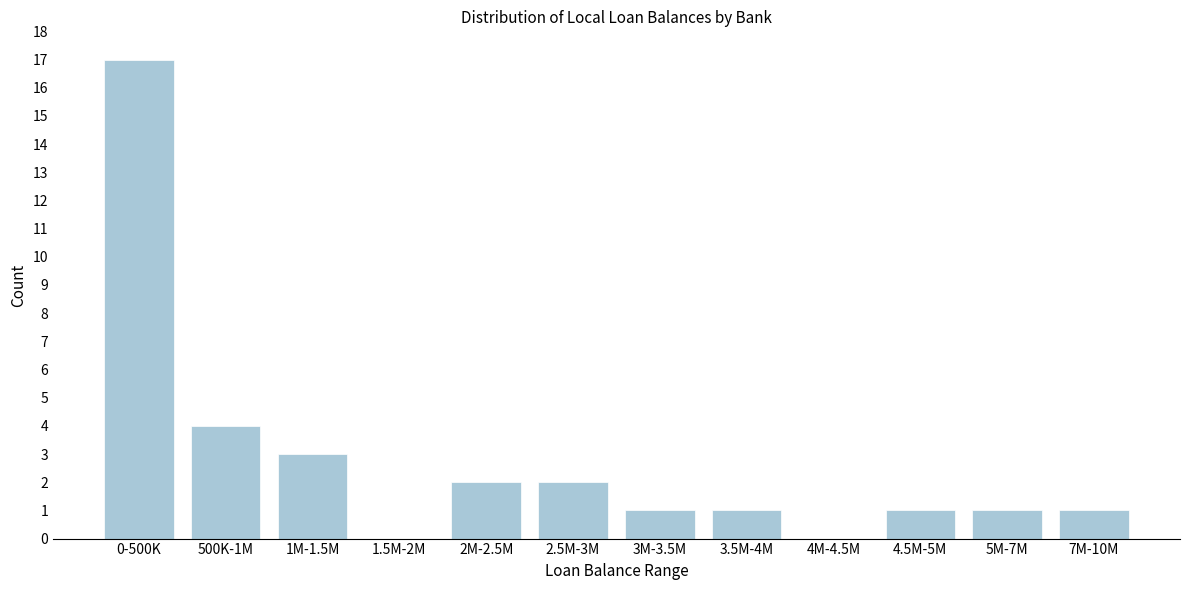

Reading left to right, extract all data points from this chart.

0-500K=17	500K-1M=4	1M-1.5M=3	1.5M-2M=0	2M-2.5M=2	2.5M-3M=2	3M-3.5M=1	3.5M-4M=1	4M-4.5M=0	4.5M-5M=1	5M-7M=1	7M-10M=1